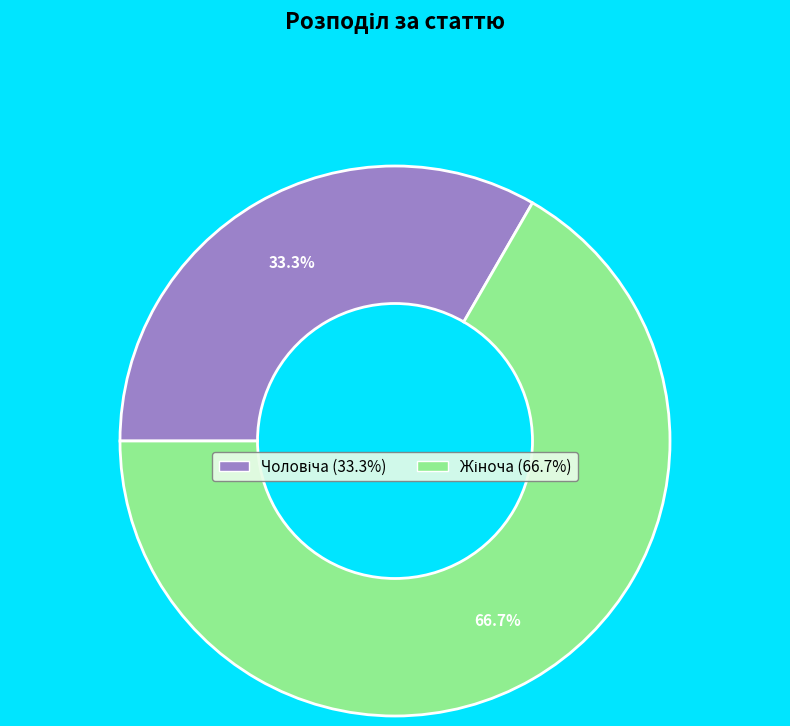

How many segments does this pie chart have?

2